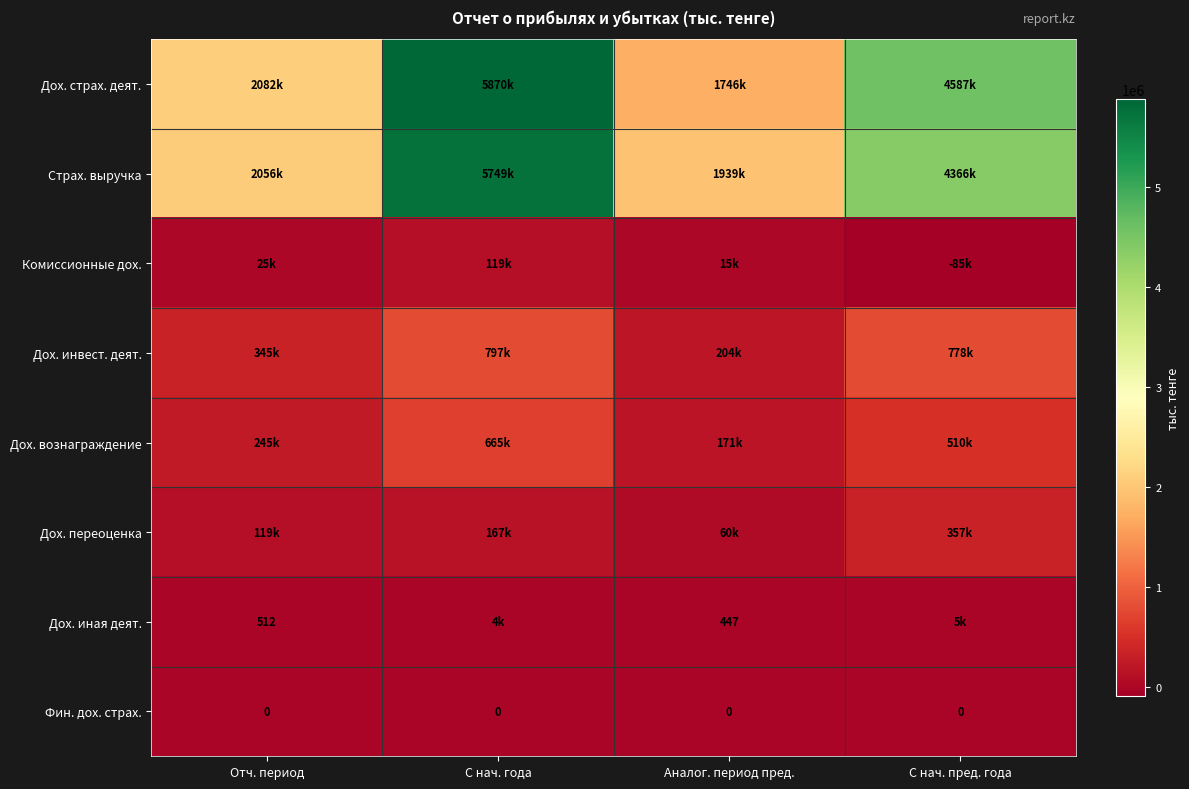

The Дох. иная деят. series shows 169 at Аналог. период пред.. True or false?

False